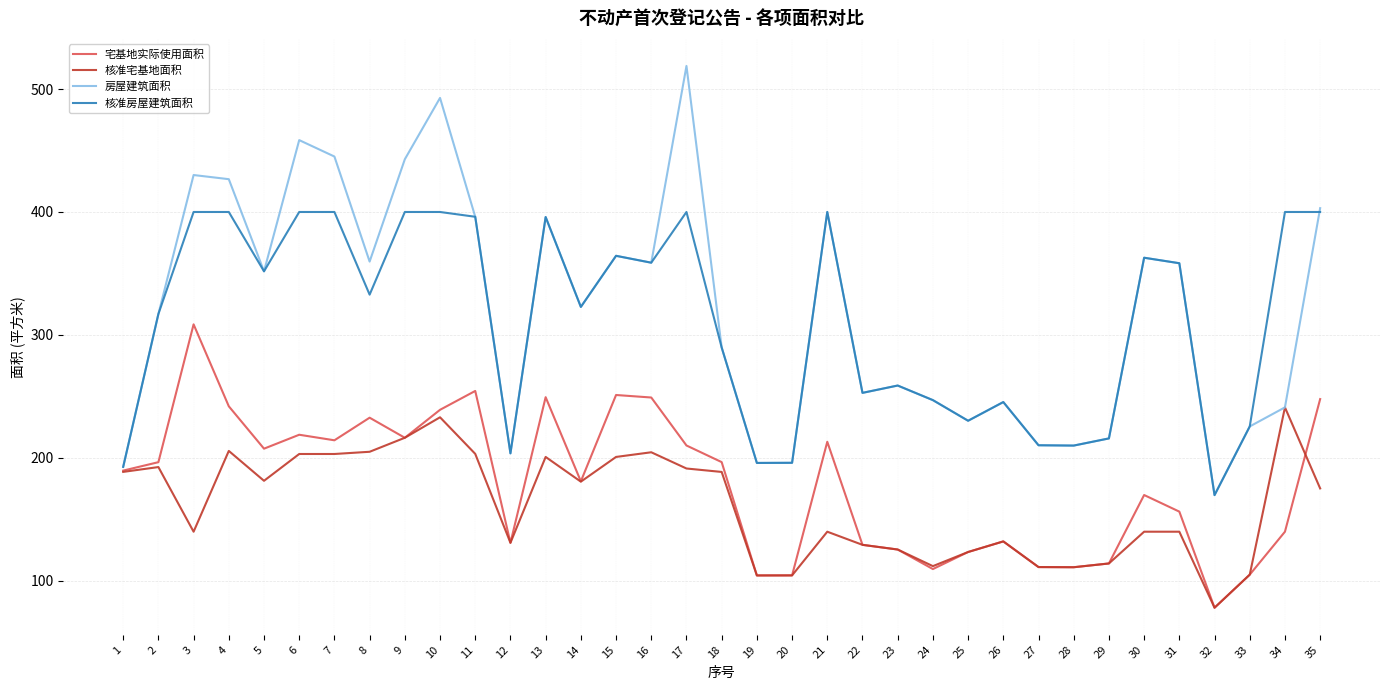

At which label is 房屋建筑面积 closest to 344?

5